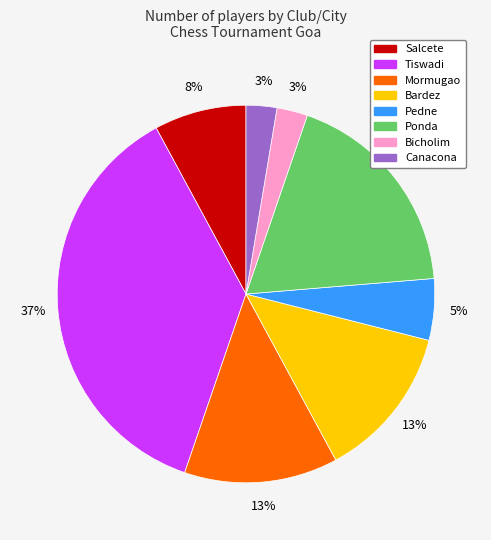

Is there a majority slice in this chart?

No